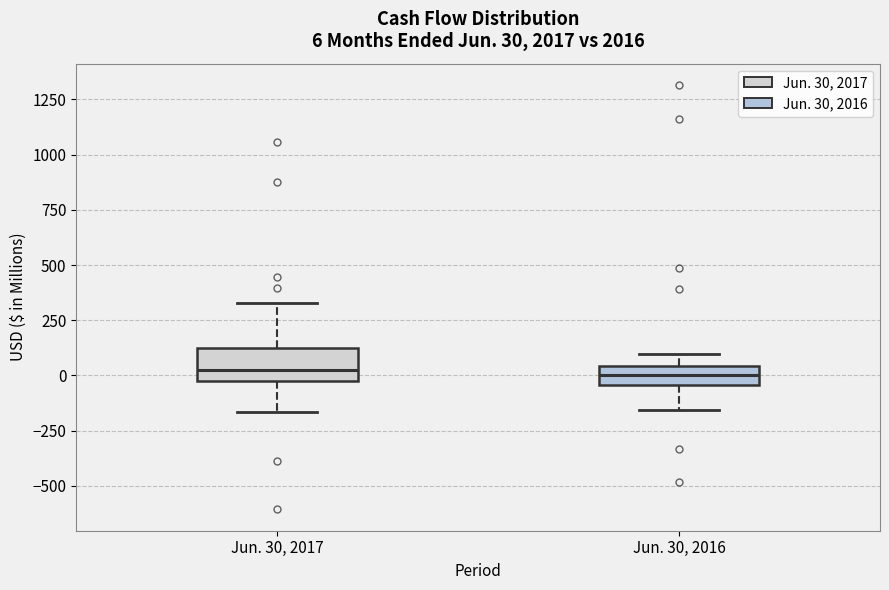

Which box is the tallest, from its lower edge to its upper edge?

Jun. 30, 2017